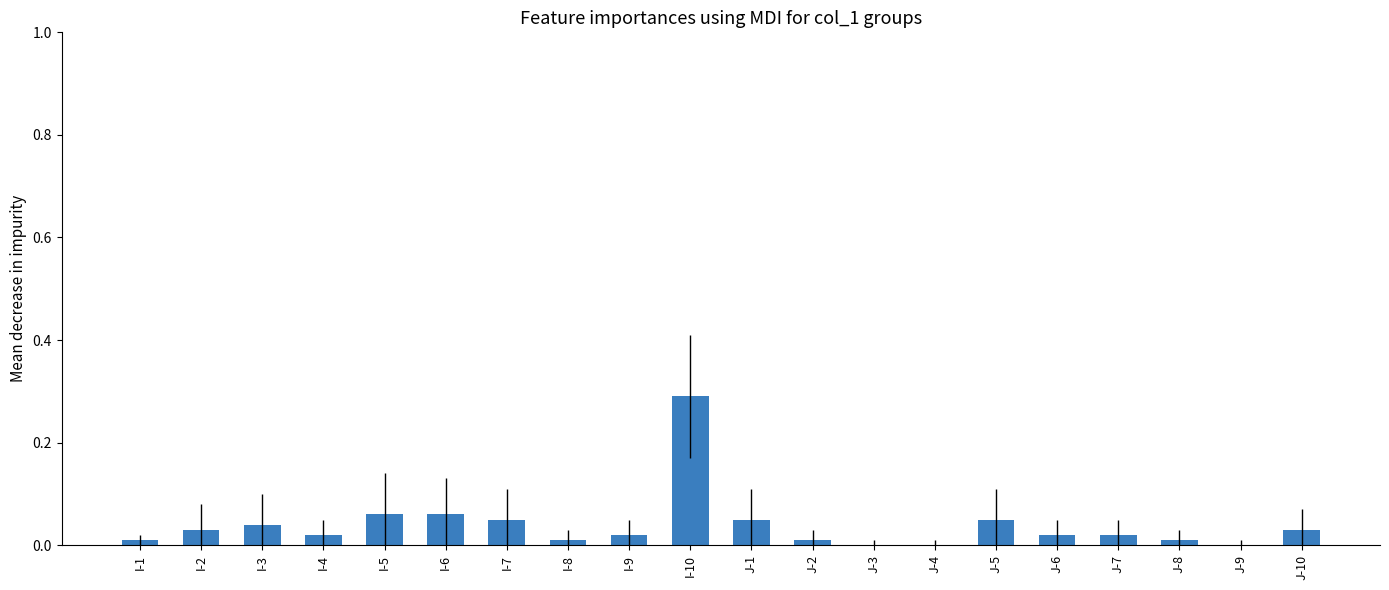

Which label corresponds to the largest value in the chart?

I-10